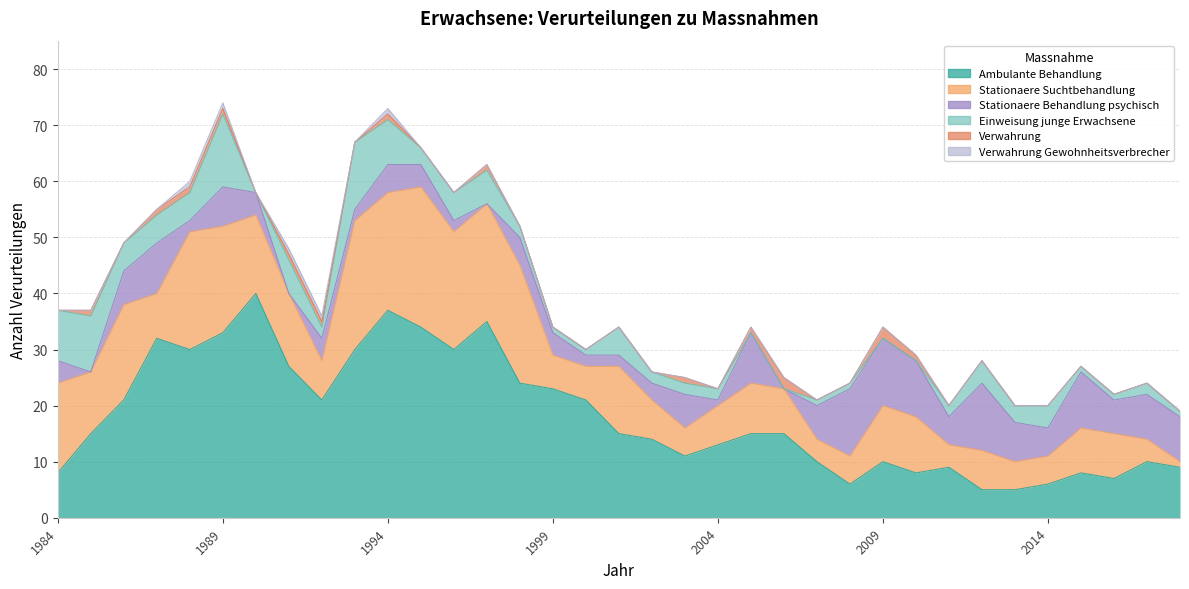

At which category does Verwahrung reach its first local peak?

1985